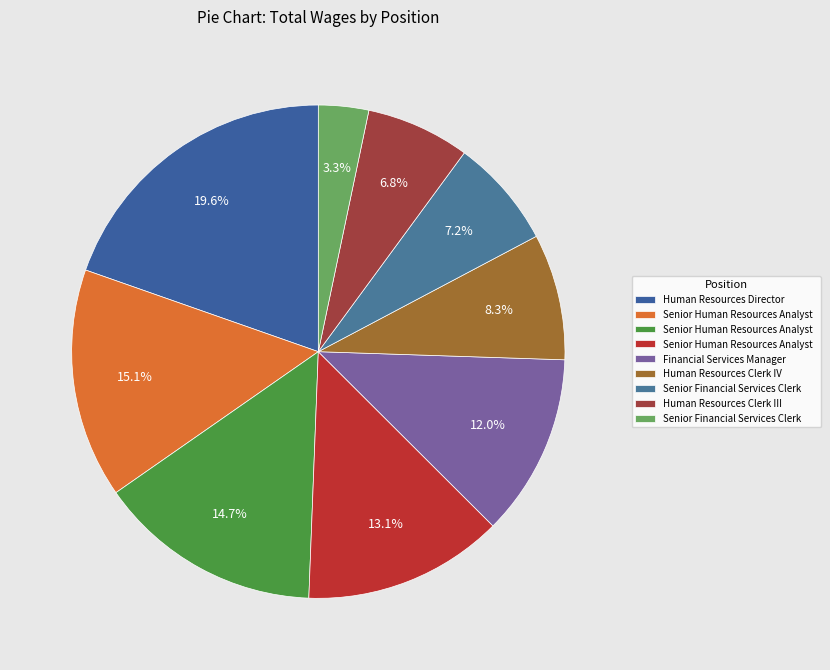

Which slice is the largest?

Human Resources Director